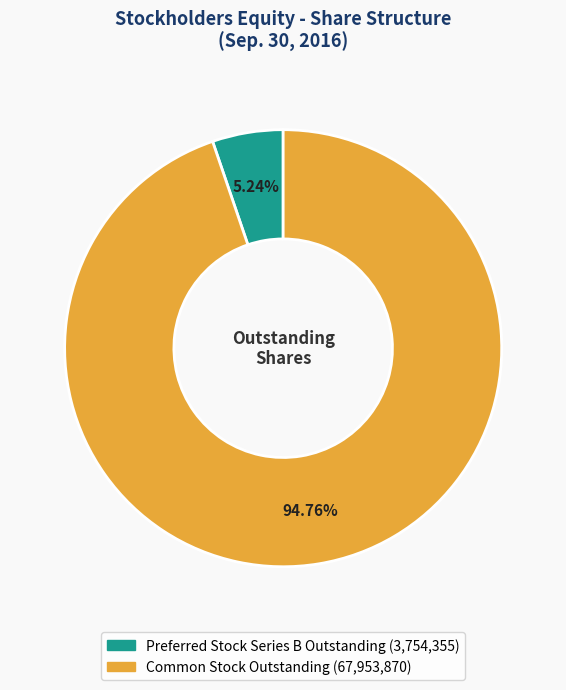

To the nearest percent, what is the average slice percentage?

50%